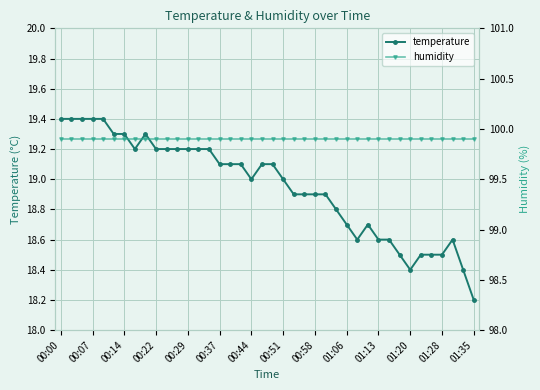

True or false: temperature has more than 0 interior local peaks.

True